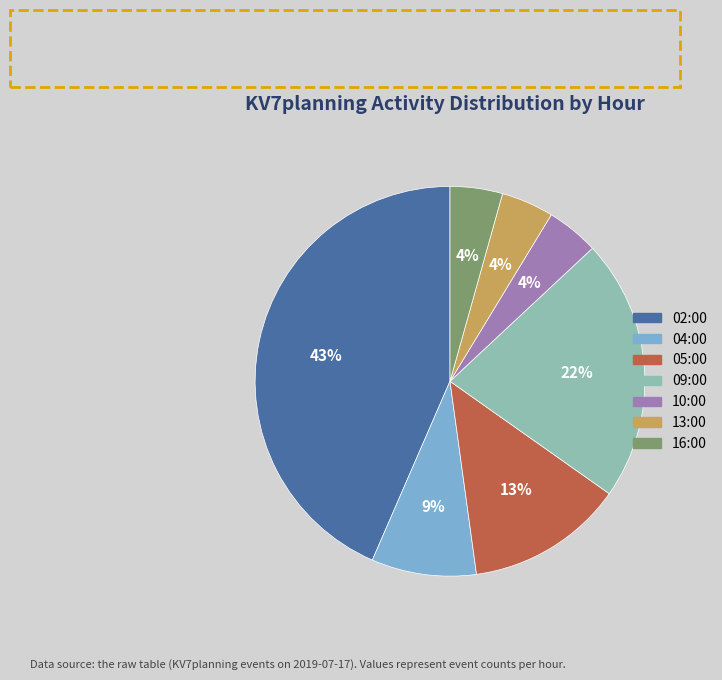

To the nearest percent, what is the difference between the largest and smallest slice percentages?

39%